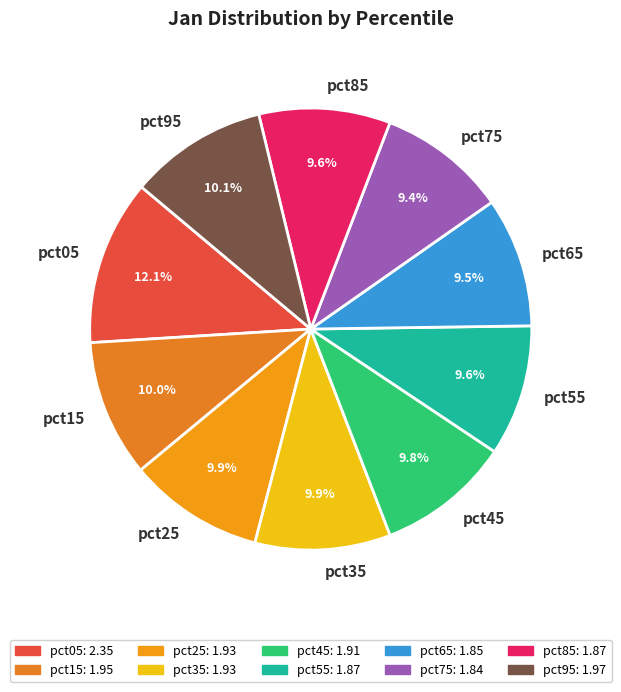

What is the largest slice in the pie chart?

pct05